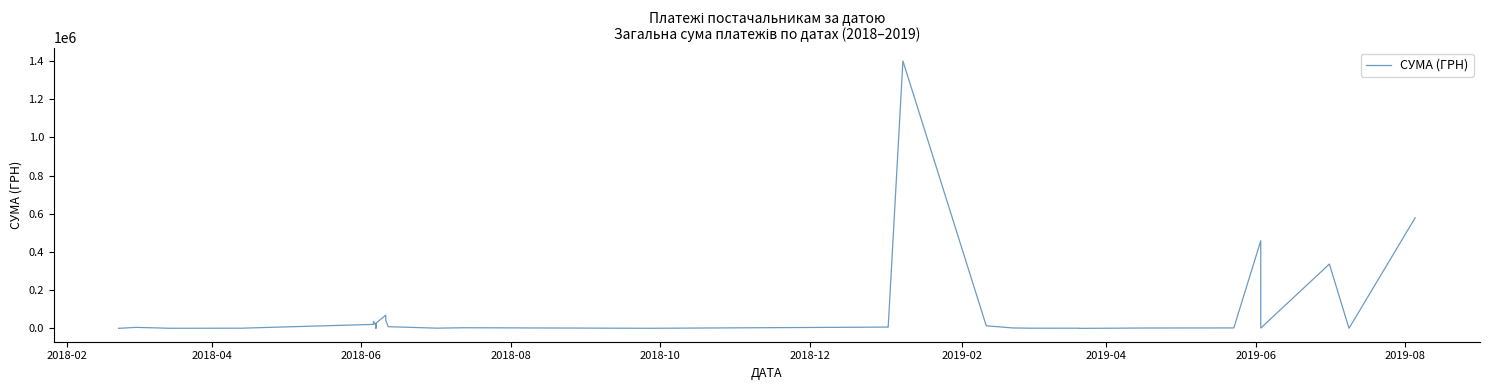

How many lines are shown in the chart?

1